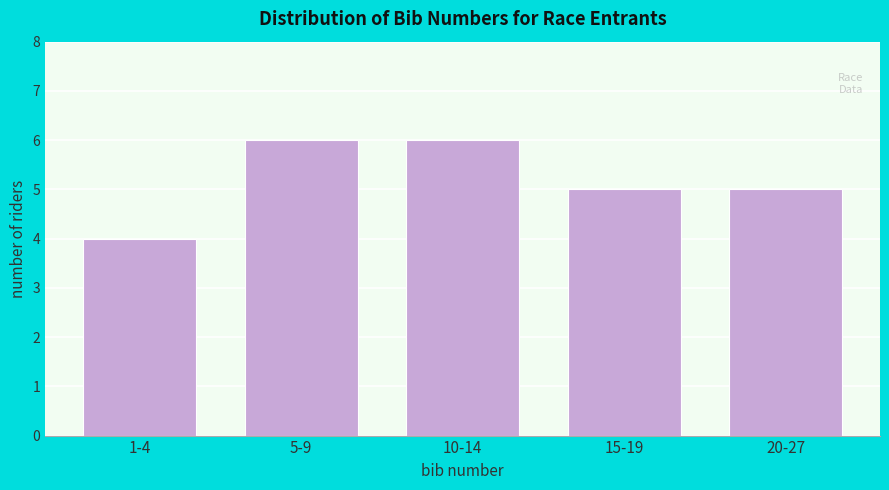

Reading left to right, extract all data points from this chart.

1-4=4	5-9=6	10-14=6	15-19=5	20-27=5